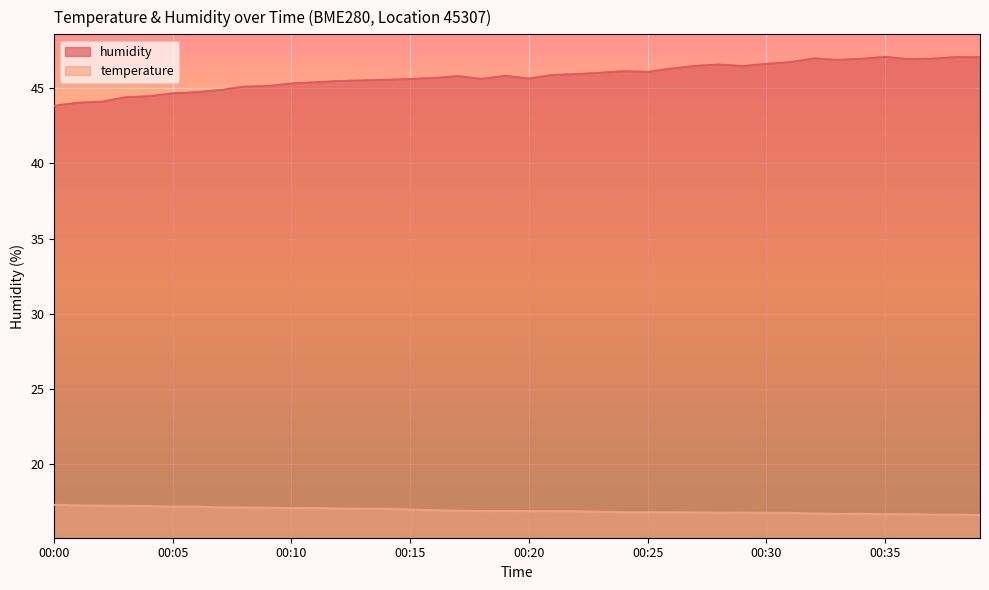

Is the value of humidity at 00:05 greater than the value of temperature at 00:39?

Yes